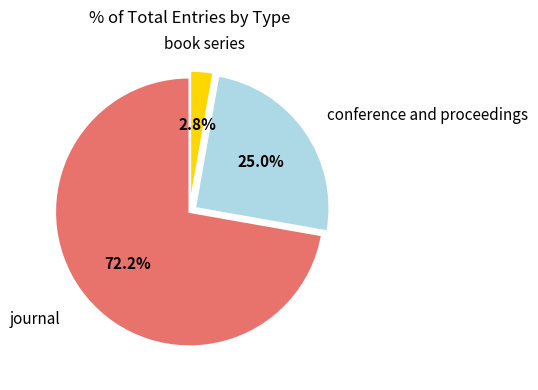

What is the total percentage of journal and conference and proceedings?

97.2%